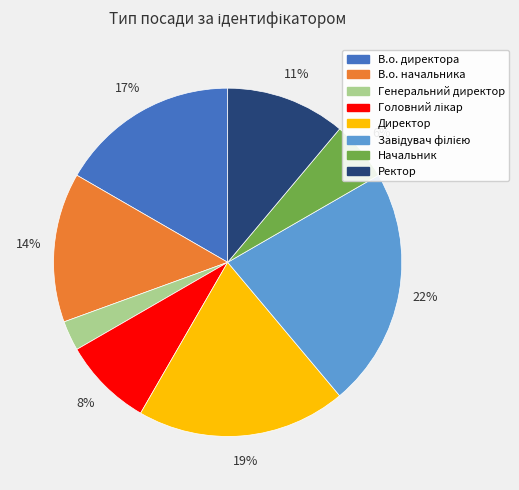

To the nearest percent, what is the average slice percentage?

12%